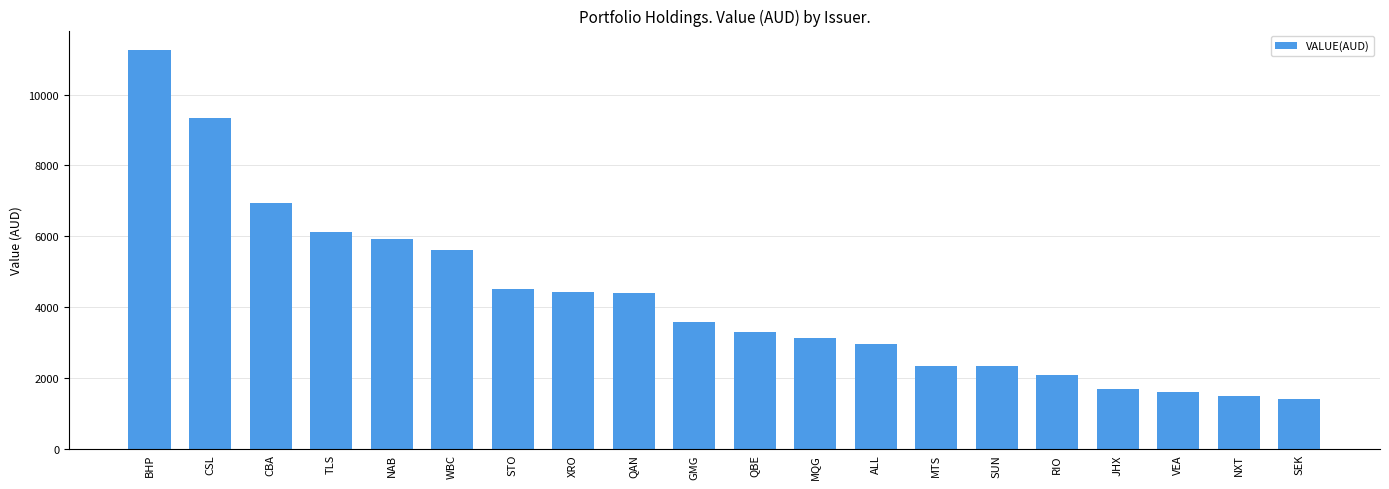

What is the approximate value at NXT?

1504.3